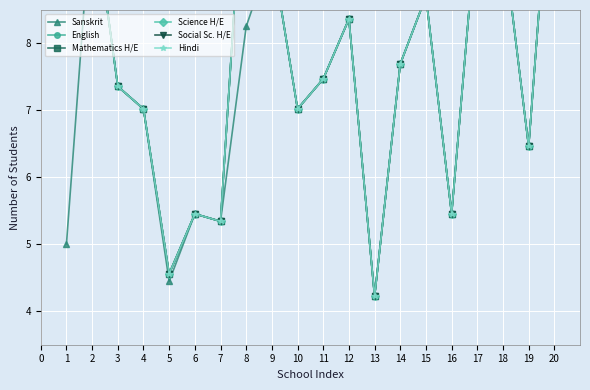

Reading right to left, extract all data points from this chart.

Sanskrit: 11.5	6.5	9.6	9.9	5.5	8.7	7.7	4.2	8.4	7.5	7.0	9.4	8.3	5.3	5.5	4.4	7.0	7.4	10.2	5.0
English: 11.5	6.5	9.6	9.9	5.5	8.7	7.7	4.2	8.4	7.5	7.0	9.4	11.3	5.3	5.5	4.6	7.0	7.4	10.2	10.8
Mathematics H/E: 11.5	6.5	9.6	9.9	5.5	8.7	7.7	4.2	8.4	7.5	7.0	9.4	11.3	5.3	5.5	4.6	7.0	7.4	10.2	10.8
Science H/E: 11.5	6.5	9.6	9.9	5.5	8.7	7.7	4.2	8.4	7.5	7.0	9.4	11.3	5.3	5.5	4.6	7.0	7.4	10.2	10.8
Social Sc. H/E: 11.5	6.5	9.6	9.9	5.5	8.7	7.7	4.2	8.4	7.5	7.0	9.4	11.3	5.3	5.5	4.6	7.0	7.4	10.2	10.8
Hindi: 11.5	6.5	9.6	9.9	5.5	8.7	7.7	4.2	8.4	7.5	7.0	9.4	11.3	5.3	5.5	4.6	7.0	7.4	10.2	10.8